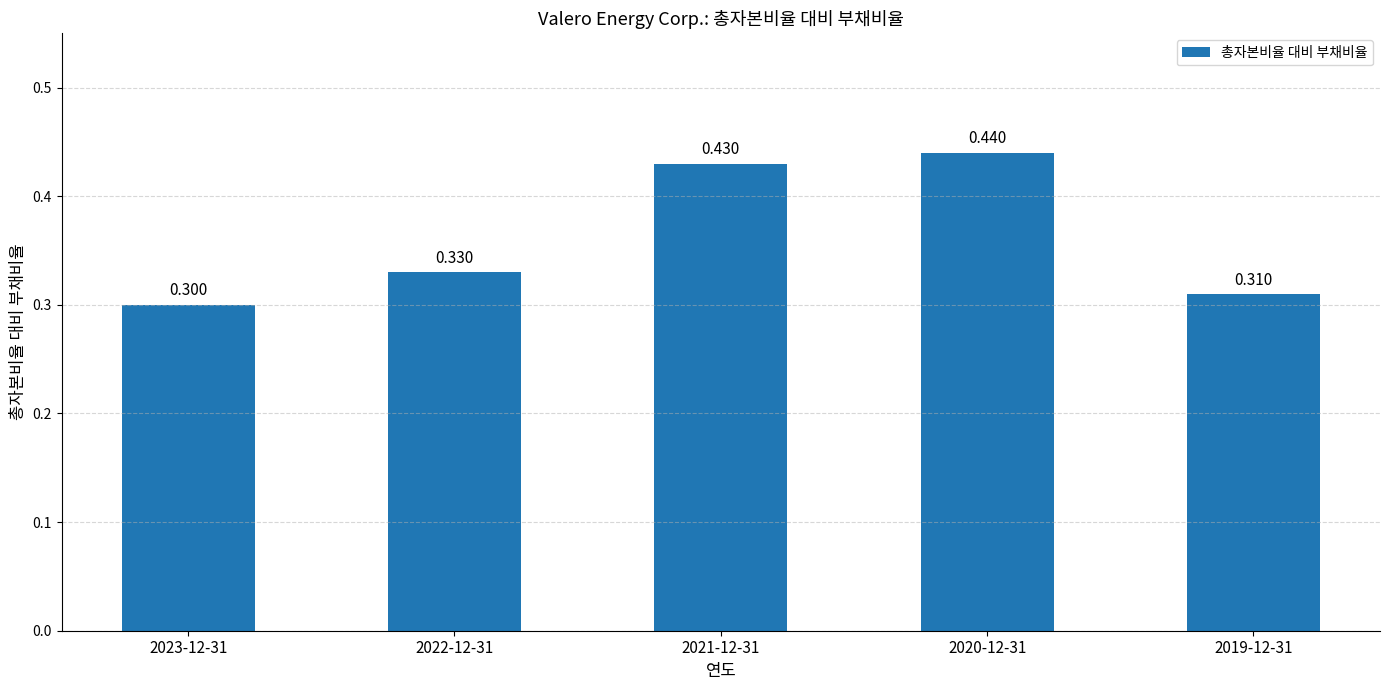

True or false: the data shows 0.2 at 2021-12-31.

False